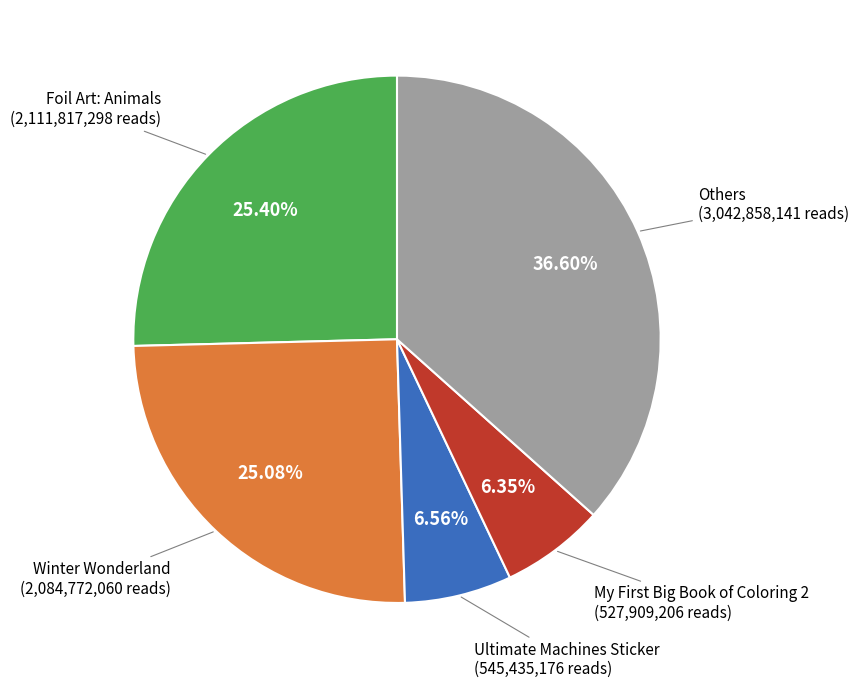

How many slices are in this pie chart?

5